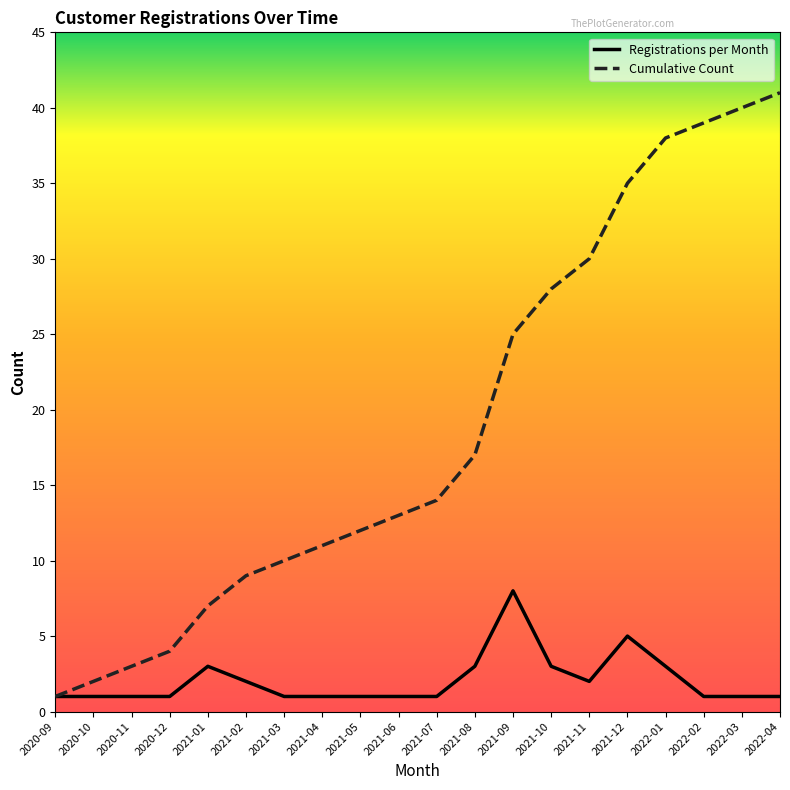

At which label does Cumulative Count reach its peak?

2022-04